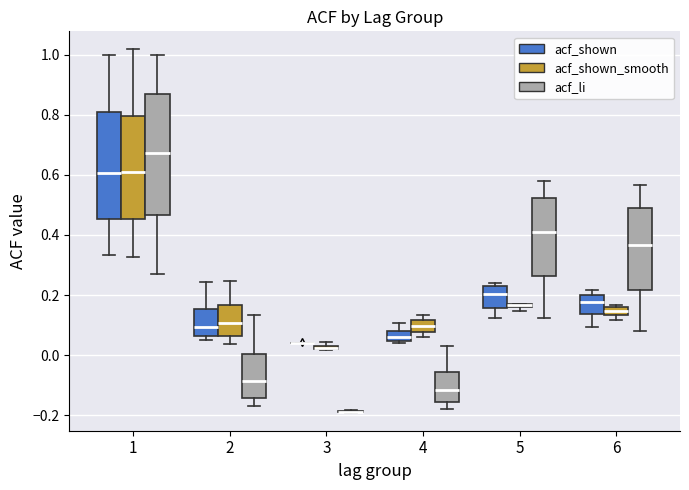

Comparing the boxes themselves (not the whiskers), which one is the tallest?

1 (acf_li)